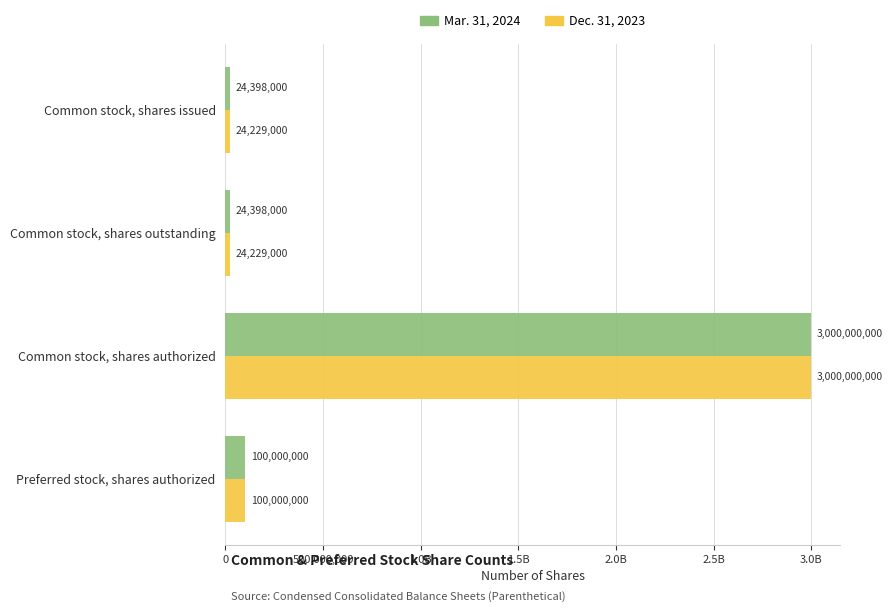

Which series has the largest total across all categories?

Mar. 31, 2024